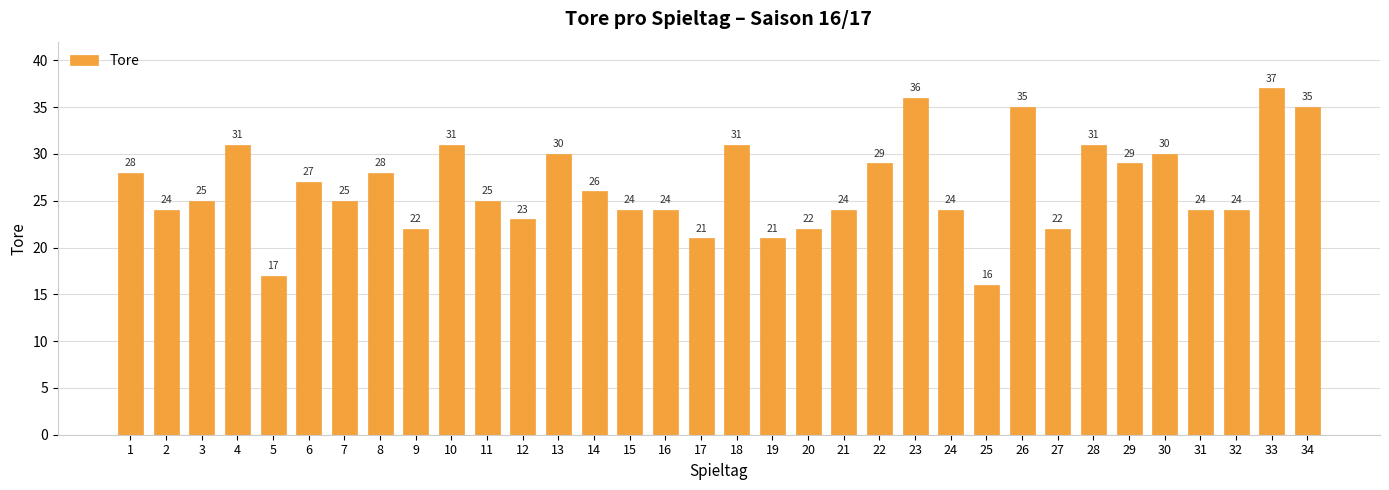

Reading right to left, transcribe all the data shown in this chart.

35	37	24	24	30	29	31	22	35	16	24	36	29	24	22	21	31	21	24	24	26	30	23	25	31	22	28	25	27	17	31	25	24	28